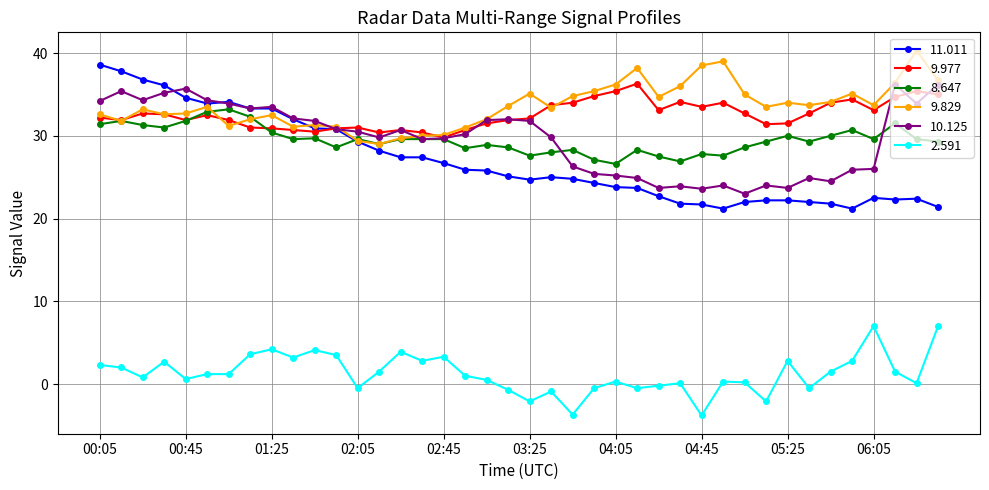

Which series has the widest spread of values?

11.011